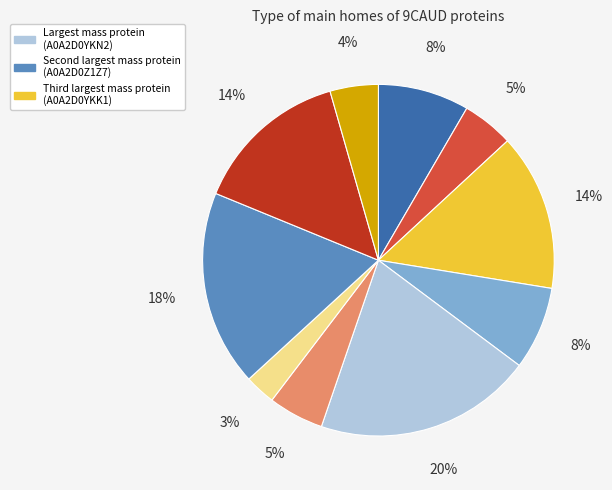

Count the number of slices in the pie.

10